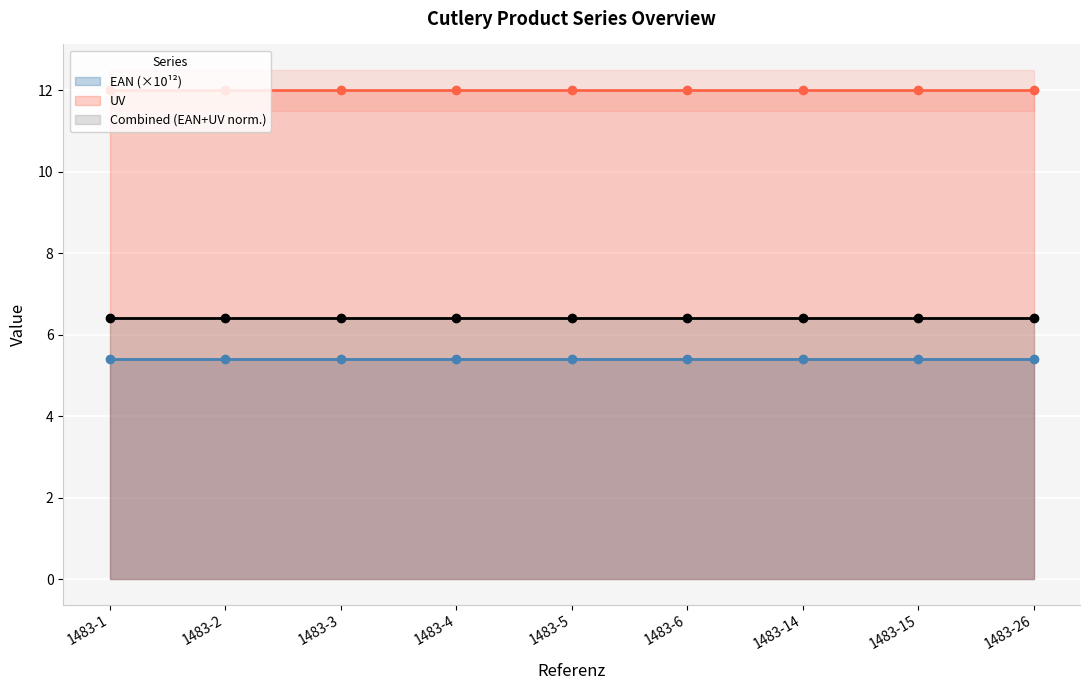

What are all the series names shown in the legend?

EAN (×10¹²), UV, Combined (EAN+UV norm.)